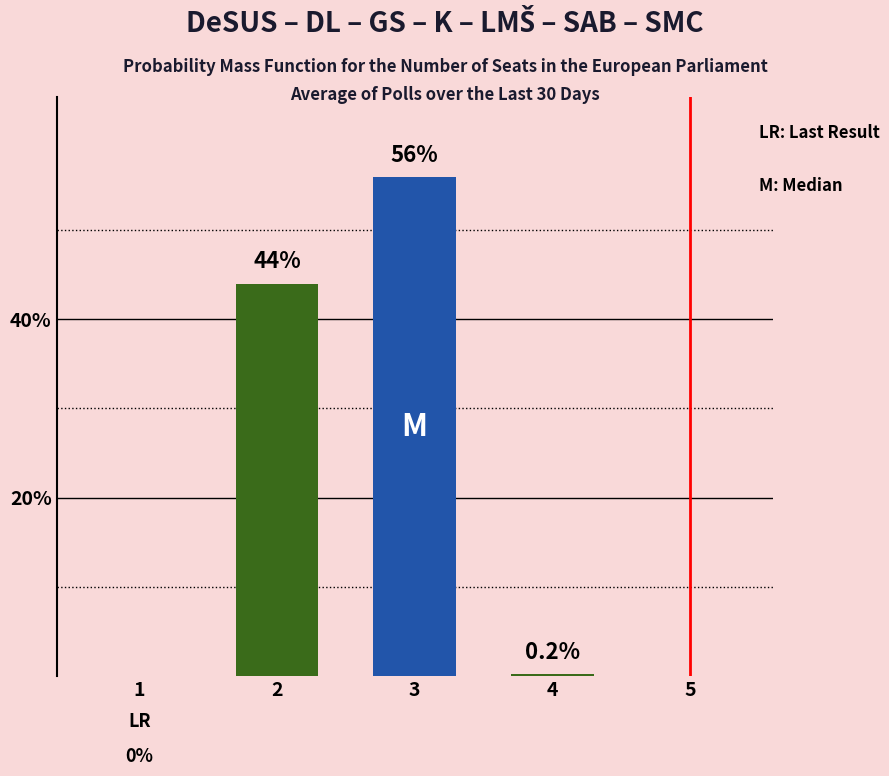

How many data points does each series have?

5